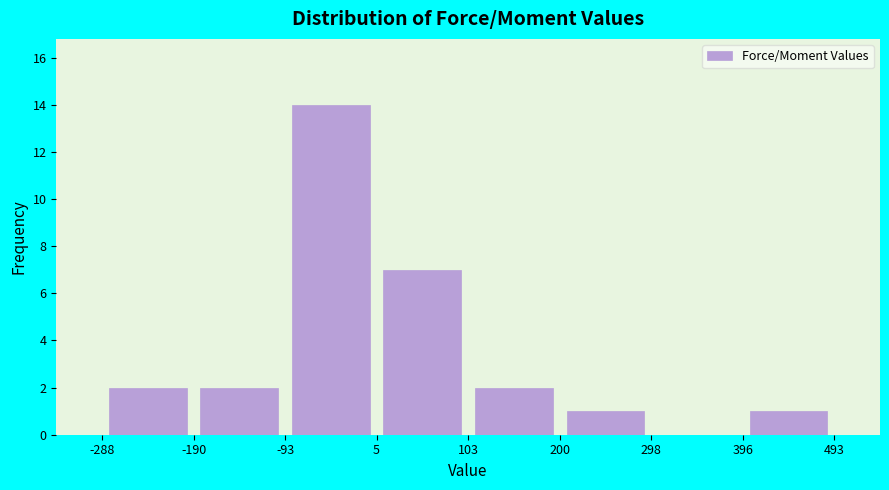

Reading left to right, transcribe this chart: for each bar, give the range it covers on the x-axis and its height. The values are not printed on the chart, so give them approximately, as read against the axis.

-288 to -190: 2
-190 to -93: 2
-93 to 5: 14
5 to 103: 7
103 to 200: 2
200 to 298: 1
298 to 396: 0
396 to 493: 1